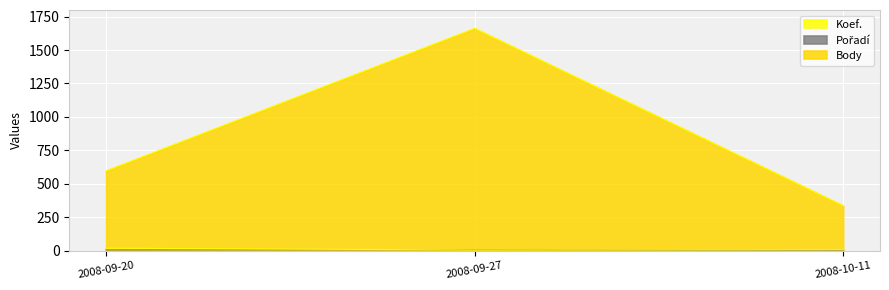

What are all the series names shown in the legend?

Koef., Pořadí, Body